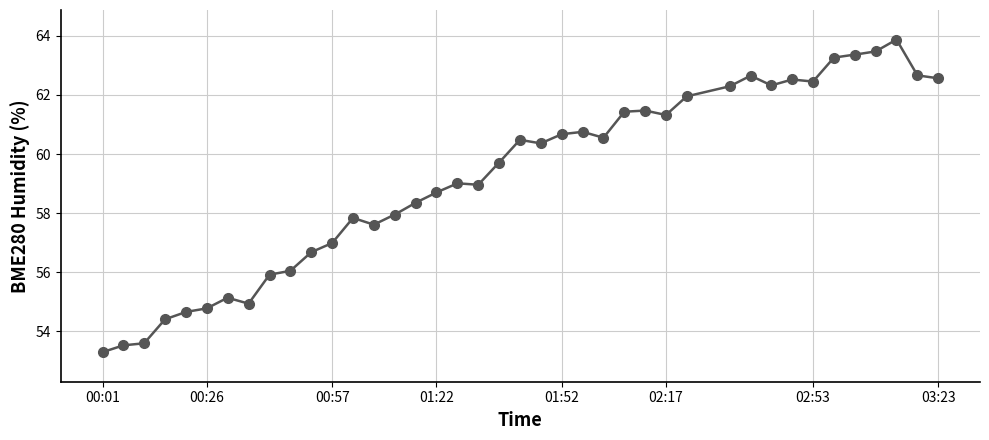

What is the smallest value displayed?

53.3